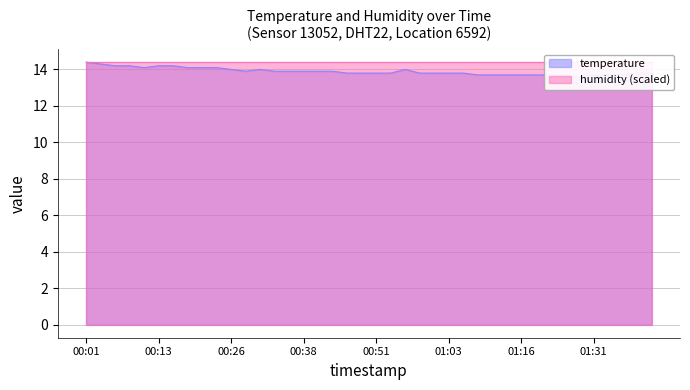

Reading left to right, list all the values displayed in this chart.

00:01=14.4	00:03=14.3	00:06=14.2	00:08=14.2	00:11=14.1	00:13=14.2	00:16=14.2	00:18=14.1	00:21=14.1	00:23=14.1	00:26=14.0	00:28=13.9	00:31=14.0	00:33=13.9	00:36=13.9	00:38=13.9	00:41=13.9	00:43=13.9	00:46=13.8	00:48=13.8	00:51=13.8	00:54=13.8	00:56=14.0	00:58=13.8	01:01=13.8	01:03=13.8	01:06=13.8	01:08=13.7	01:11=13.7	01:14=13.7	01:16=13.7	01:19=13.7	01:22=13.7	01:25=13.7	01:28=13.6	01:31=13.7	01:33=13.7	01:36=13.7	01:39=13.8	01:41=13.8